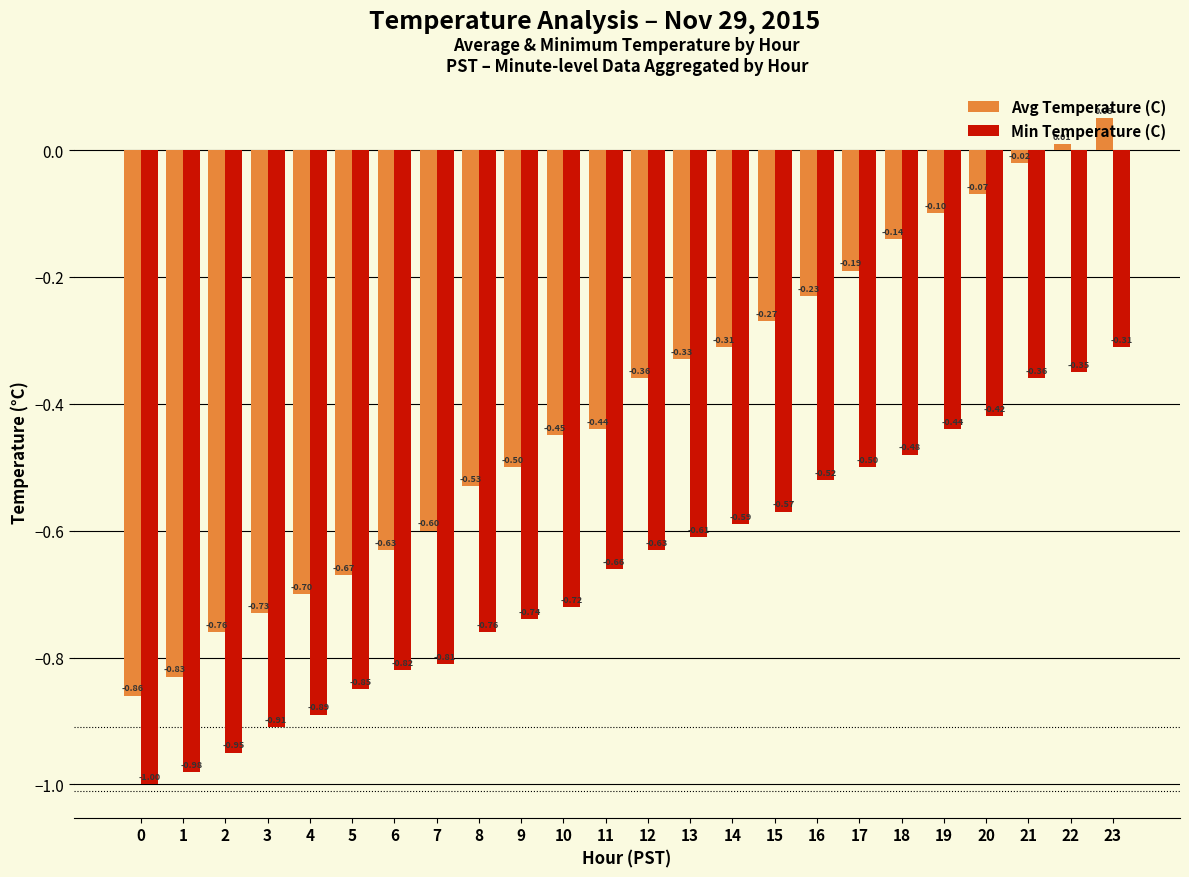

What is the difference between the highest and lowest values at 18?

0.3